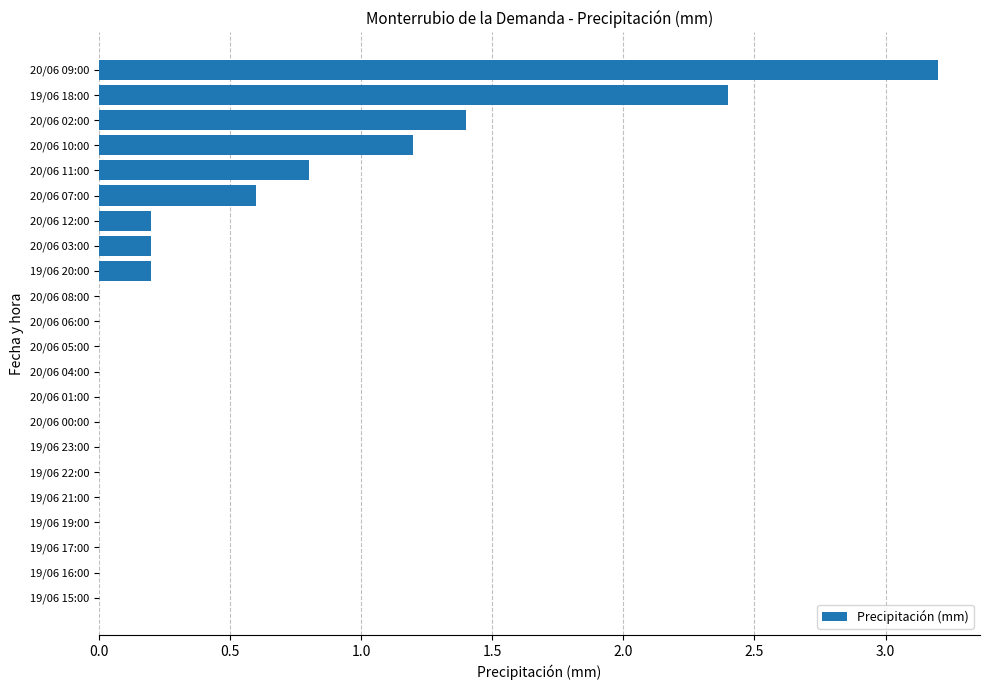

What is the sum of all values?

10.2